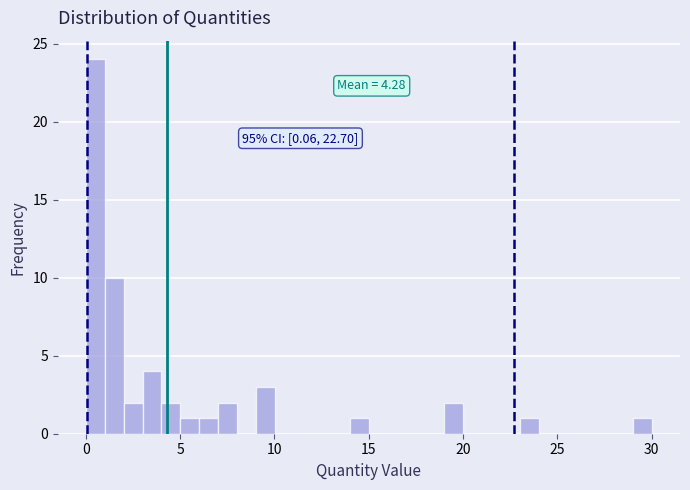

Around what value on the x-axis is the tallest bar? Give the approximate position of its centre, as read against the axis.

0.5